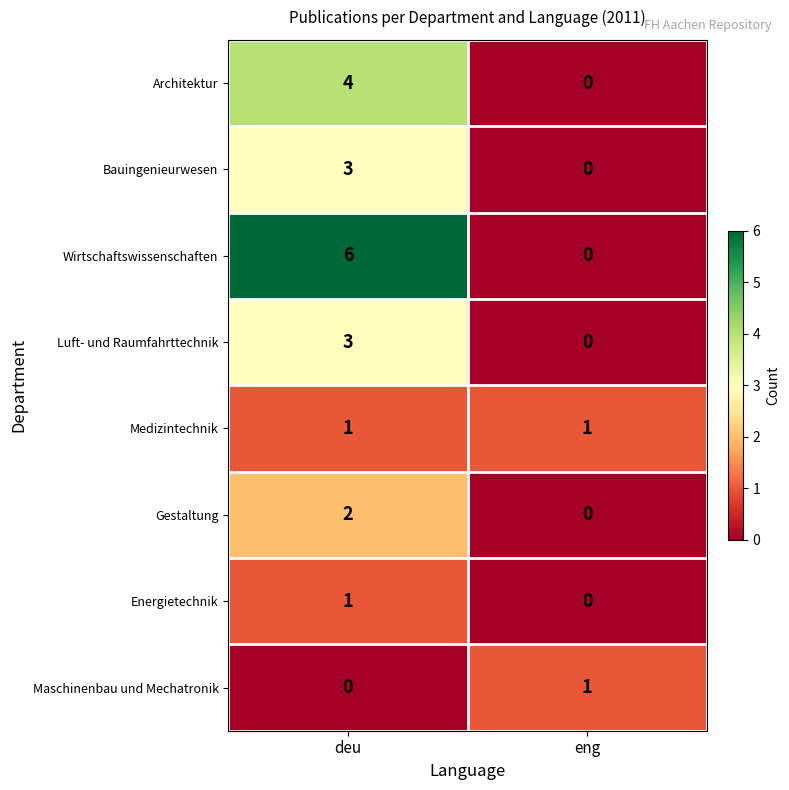

Which series has the largest range (max minus min)?

Wirtschaftswissenschaften